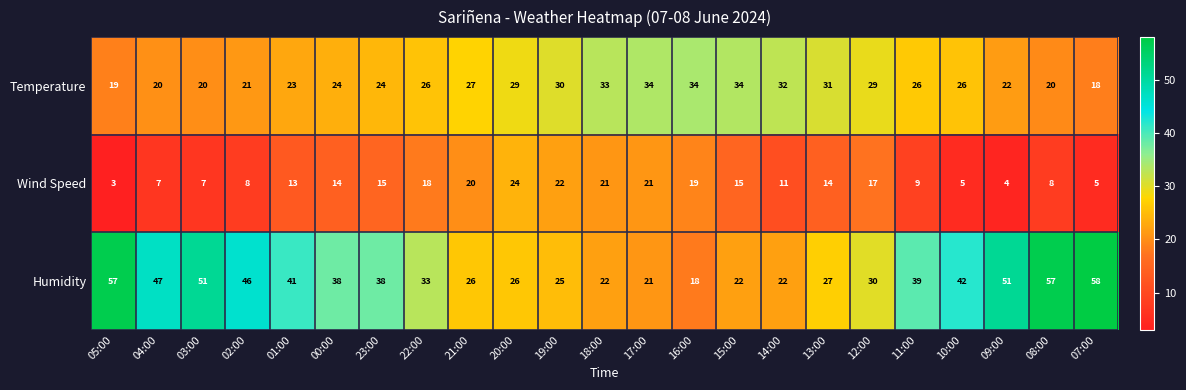

What is the difference between the highest and lowest values at 01:00?

28